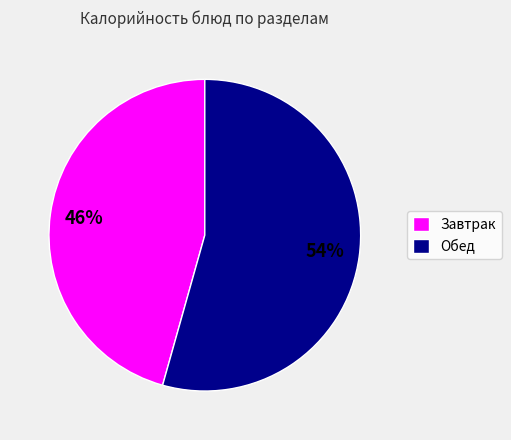

To the nearest percent, what is the combined percentage of Обед and Завтрак?

100%